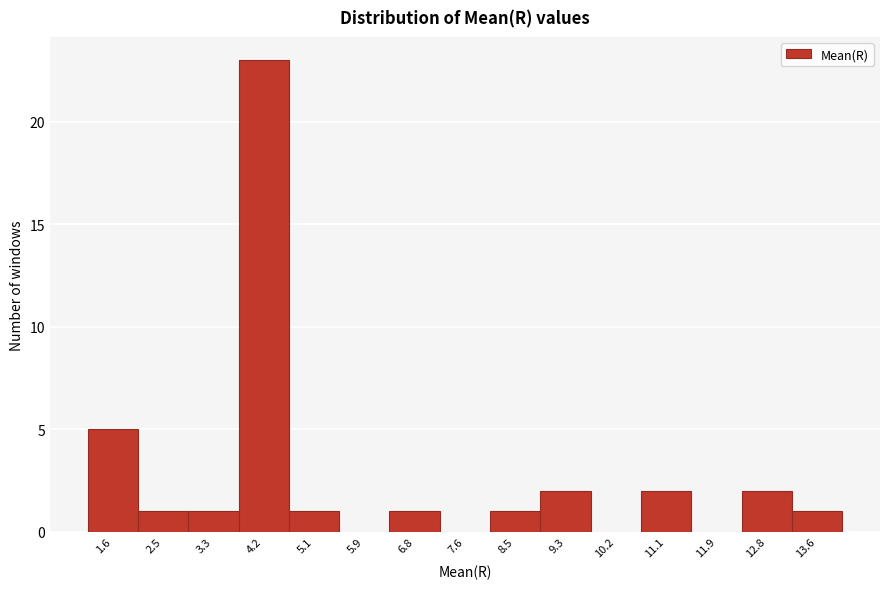

Reading left to right, what are all the values shown in this chart?

1.6=5	2.5=1	3.3=1	4.2=23	5.1=1	5.9=0	6.8=1	7.6=0	8.5=1	9.3=2	10.2=0	11.1=2	11.9=0	12.8=2	13.6=1